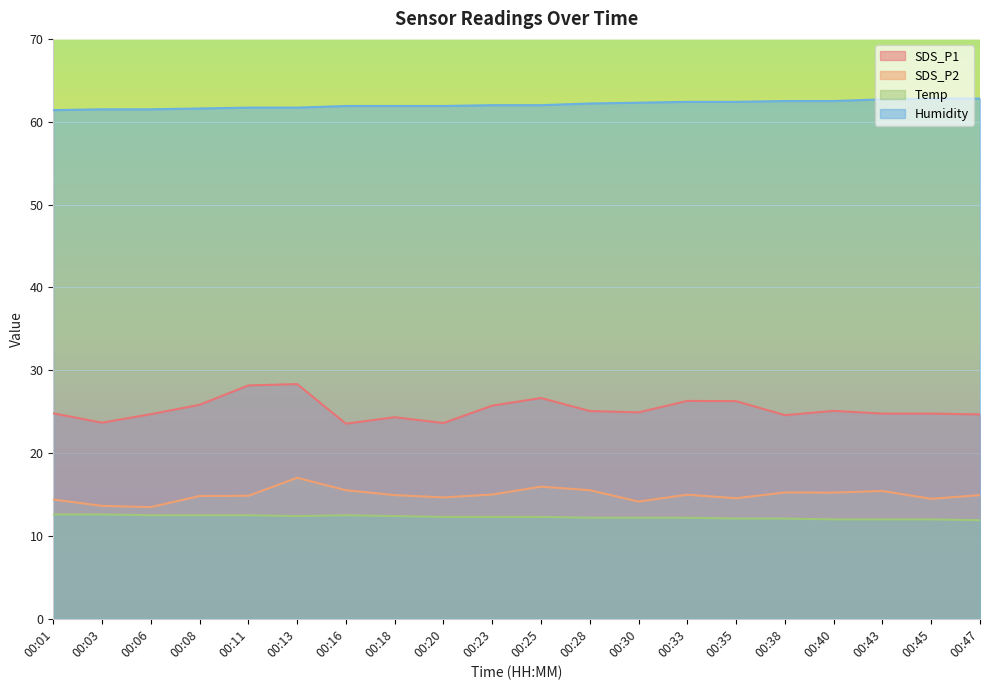

Reading left to right, extract all data points from this chart.

SDS_P1: 24.8	23.7	24.7	25.8	28.2	28.3	23.6	24.3	23.6	25.7	26.6	25.1	24.9	26.3	26.3	24.6	25.1	24.8	24.8	24.7
SDS_P2: 14.4	13.6	13.5	14.8	14.8	17.0	15.5	14.9	14.7	15.0	15.9	15.5	14.2	15.0	14.6	15.2	15.2	15.4	14.5	14.9
Temp: 12.6	12.6	12.5	12.5	12.5	12.4	12.5	12.4	12.3	12.3	12.3	12.2	12.2	12.2	12.1	12.1	12.0	12.0	12.0	11.9
Humidity: 61.4	61.5	61.5	61.6	61.7	61.7	61.9	61.9	61.9	62.0	62.0	62.2	62.3	62.4	62.4	62.5	62.5	62.7	62.8	62.8